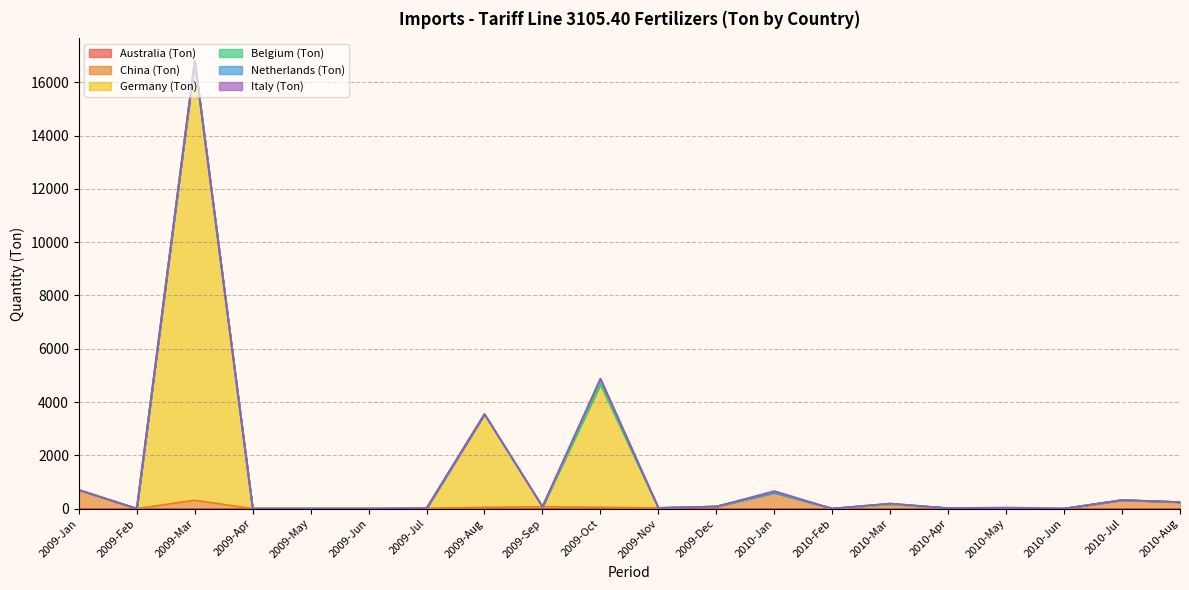

Which series changed the most between 2009-Oct and 2009-Dec?

Germany (Ton)